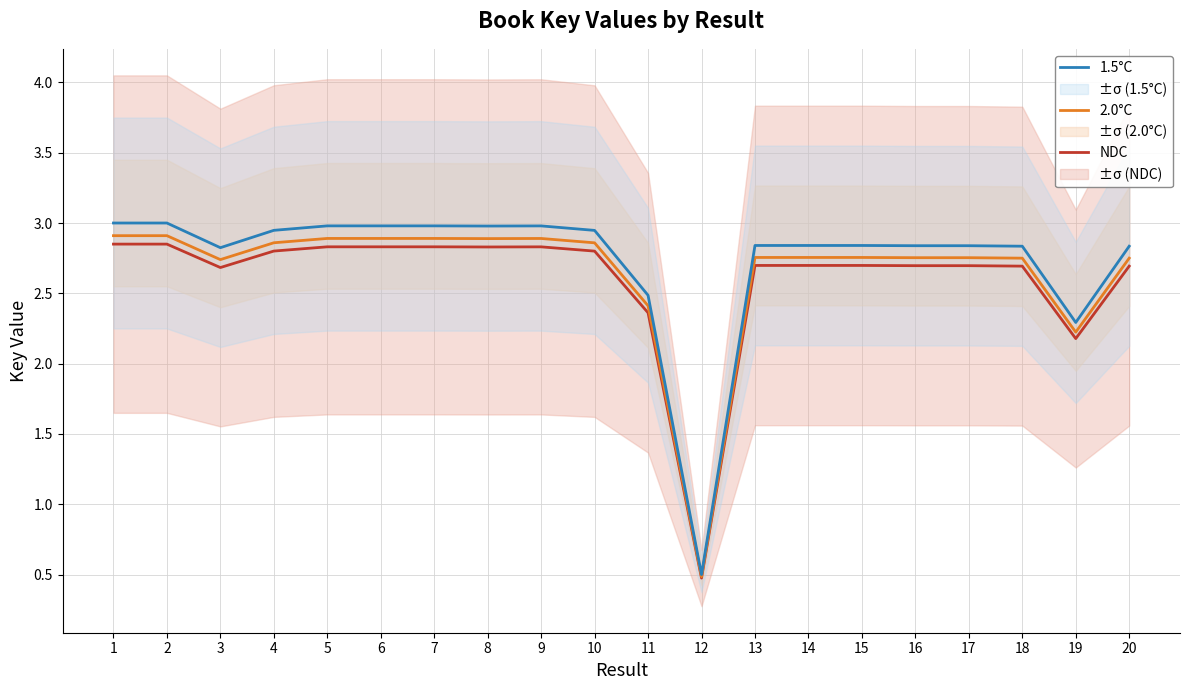

What is the minimum value shown in the chart?

0.5